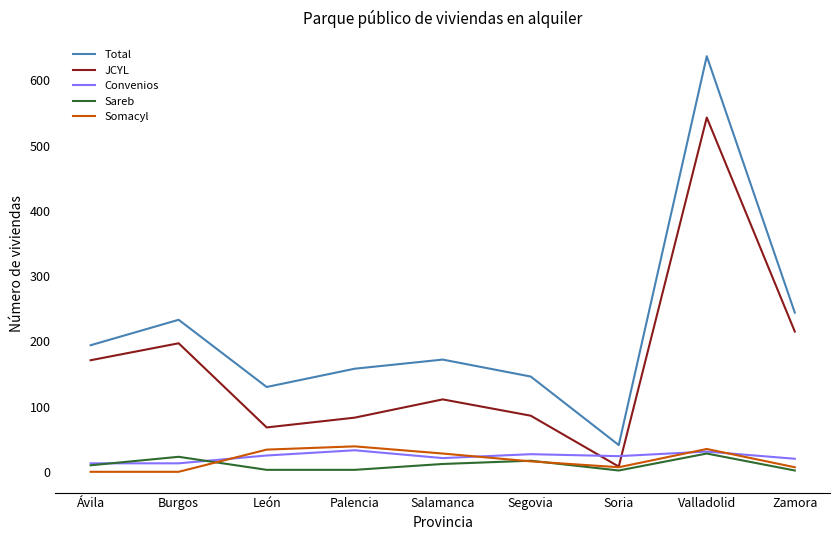

Count the number of categories in the chart.

9